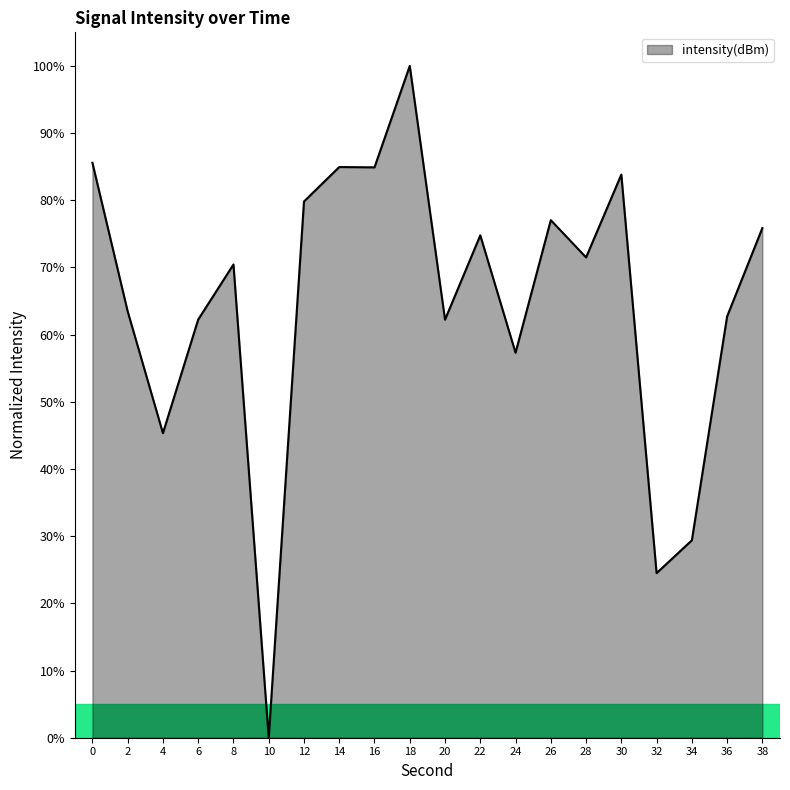

How many lines are shown in the chart?

1